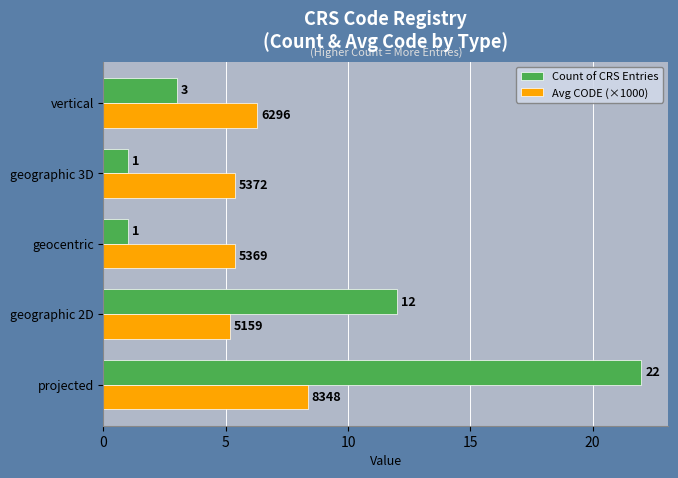

What is the greatest value displayed?

22.0